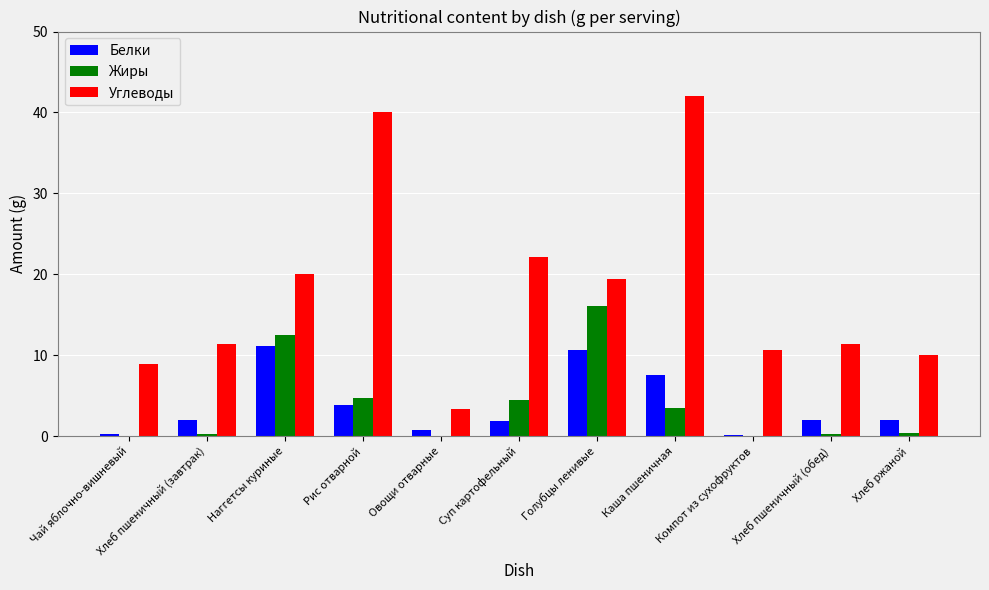

What is the difference between the Белки values at Каша пшеничная and Хлеб пшеничный (завтрак)?

5.6